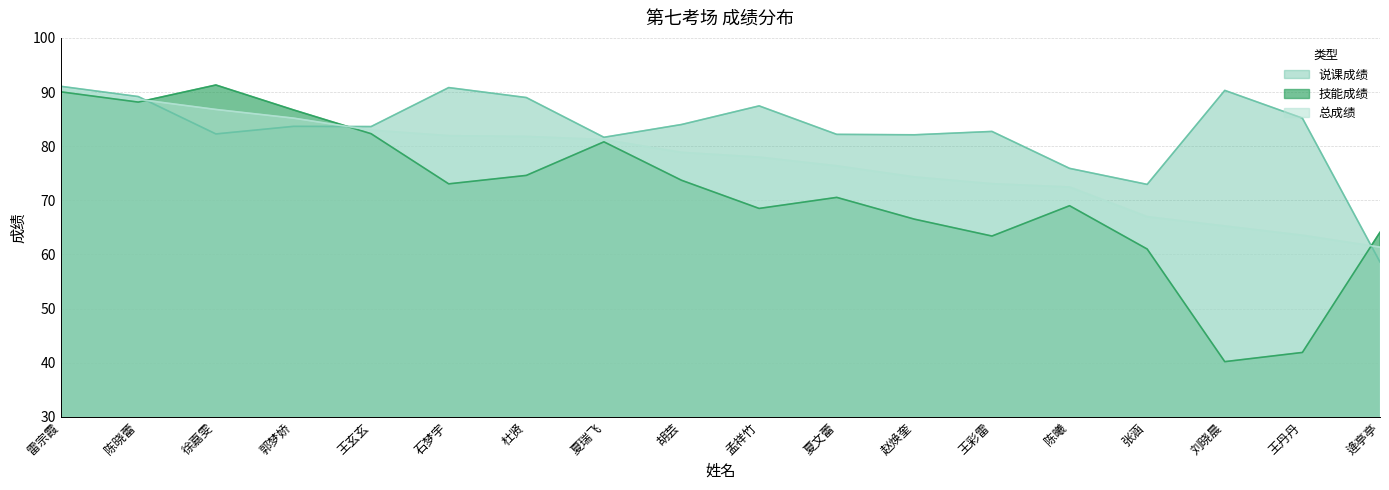

List the series in order of their peak value, highest first.

技能成绩, 说课成绩, 总成绩